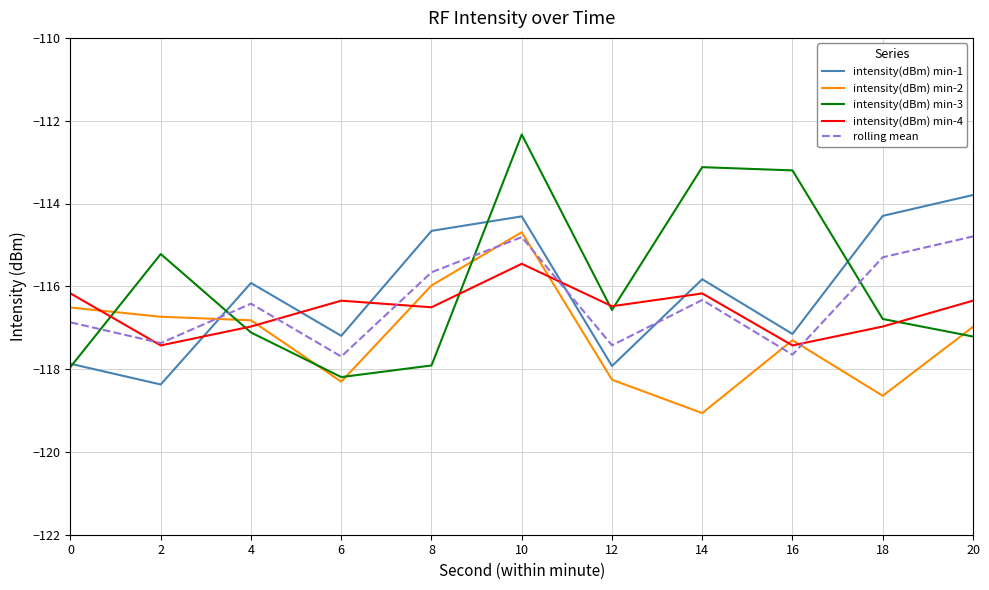

At which category is the sum across all series the highest?

10